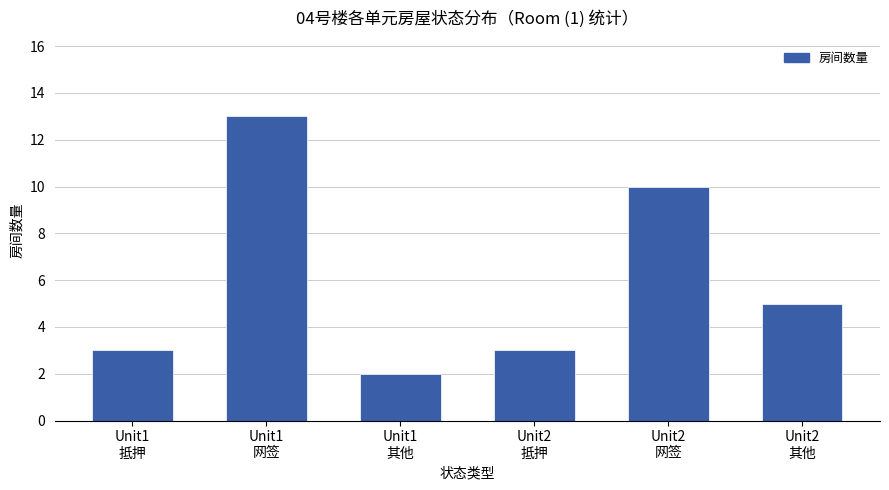

Reading right to left, extract all data points from this chart.

5	10	3	2	13	3